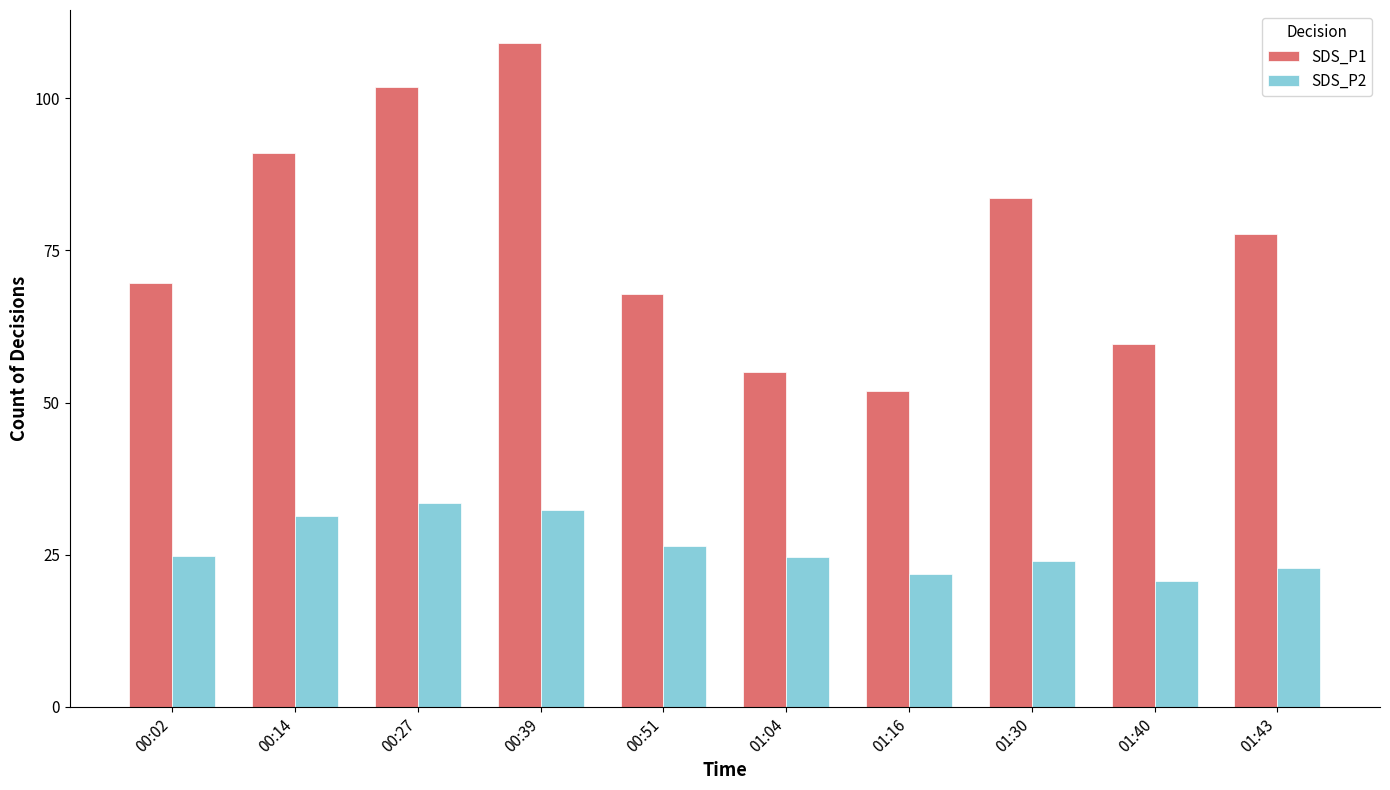

Which series has the widest spread of values?

SDS_P1